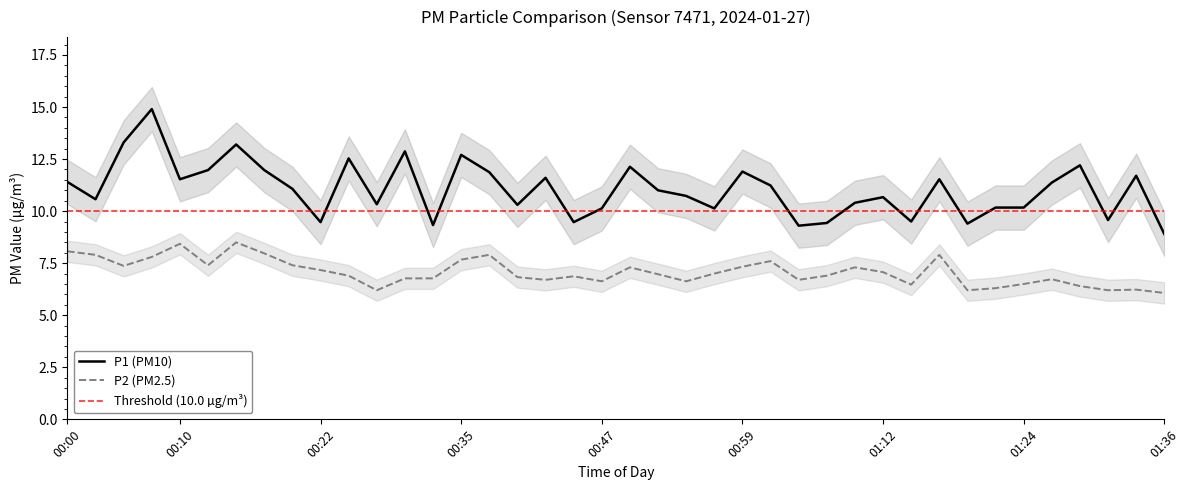

Read the P1 value at 23.

10.1